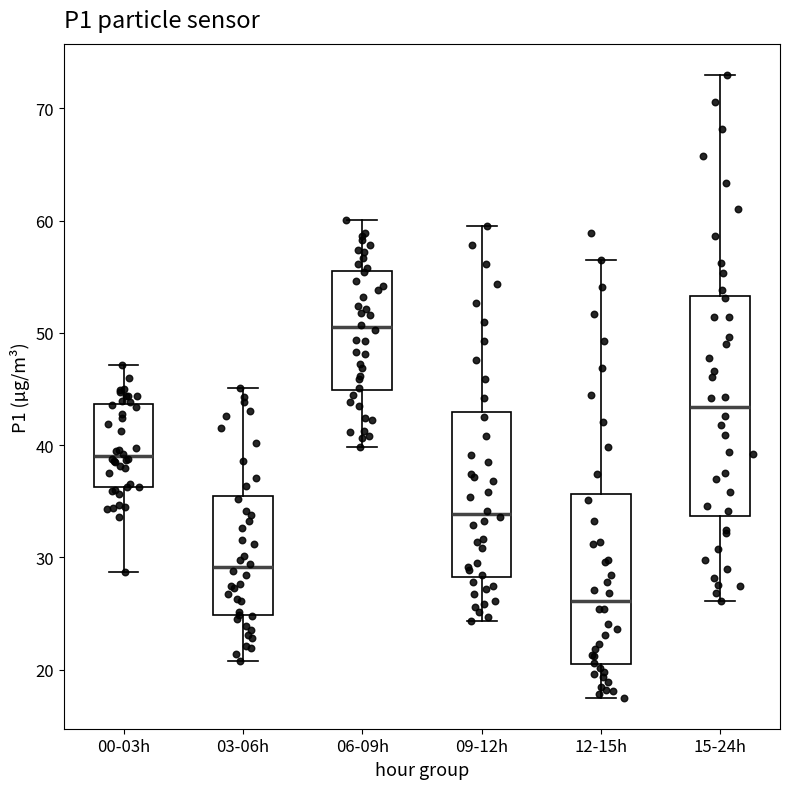

Where does the median line of the box for 12-15h sit on the y-axis? The values are not printed on the chart, so give them approximately, as read against the axis.

26